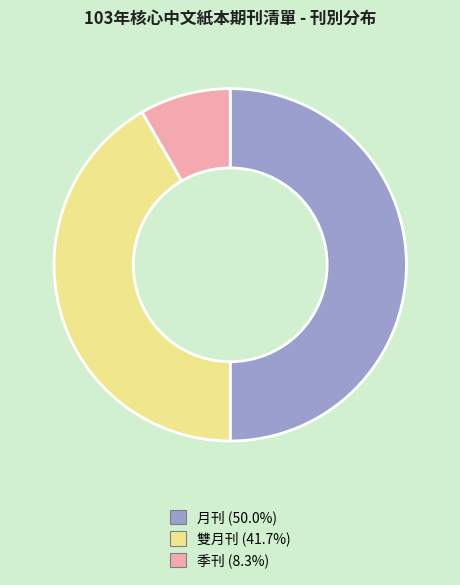

Combined, do 雙月刊 and 月刊 account for over 50%?

Yes